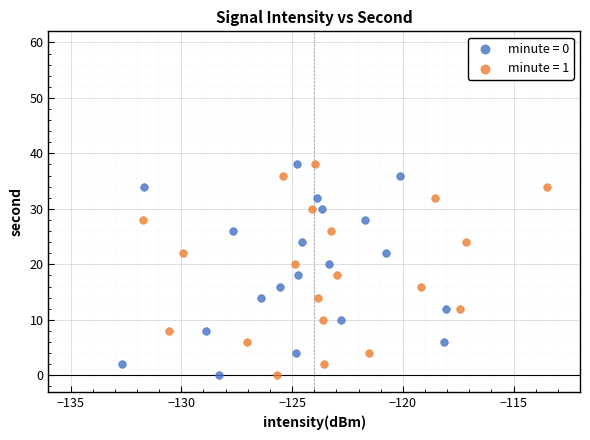

What are all the series names shown in the legend?

minute = 0, minute = 1